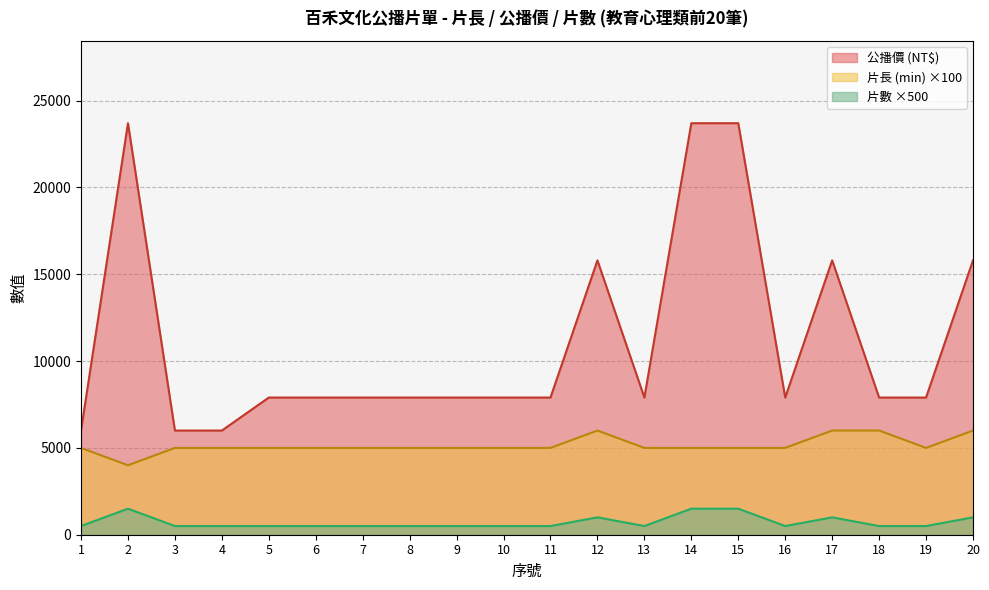

At which category does 片數 reach its first local valley?

13